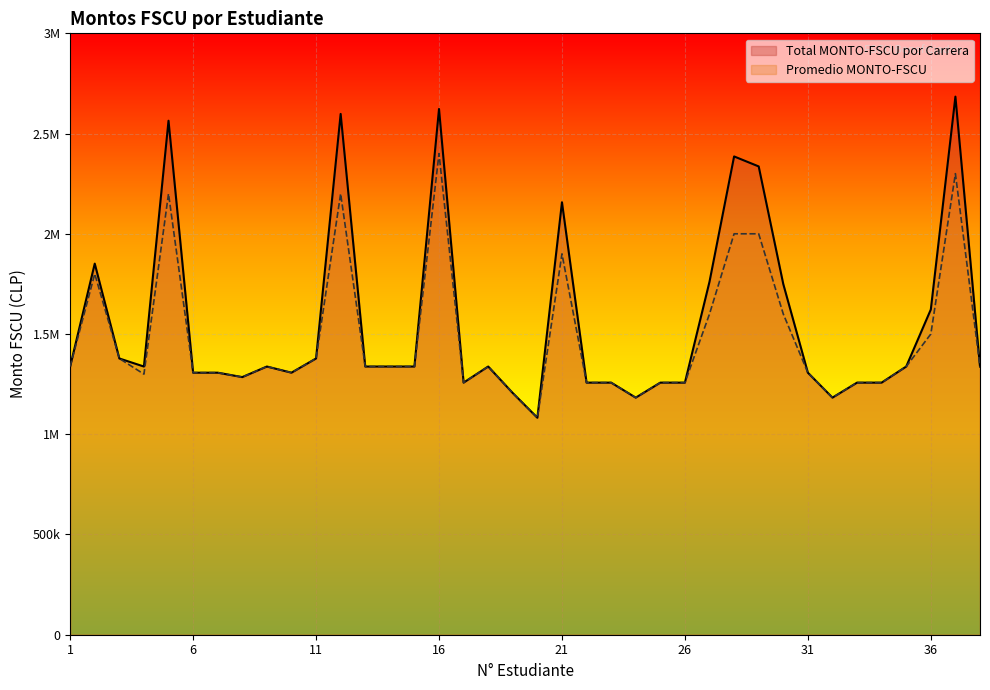

In Promedio MONTO-FSCU, how many points are higher than both neighbors (excluding endpoints)?

8